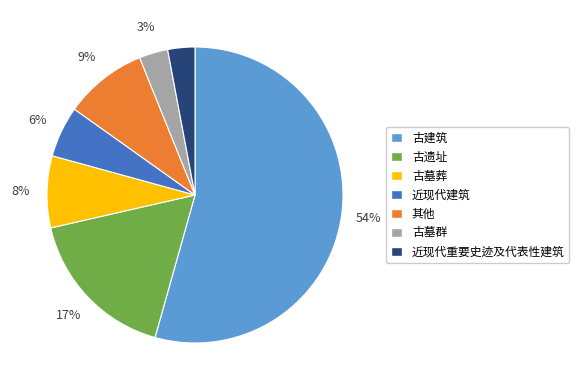

How many segments does this pie chart have?

7